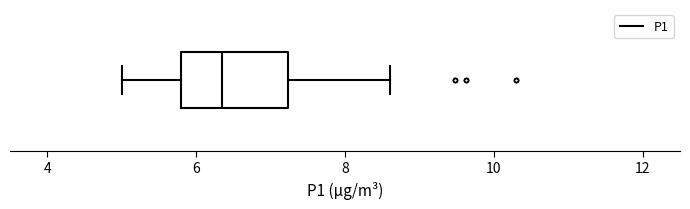

Transcribe this box plot: give where the median line is, the range the box spans, and where the two whiskers end, as read against the x-axis. The values are not printed on the chart, so give them approximately, as read against the axis.

median 6.4, box 5.8 to 7.2, whiskers 5.0 to 8.6